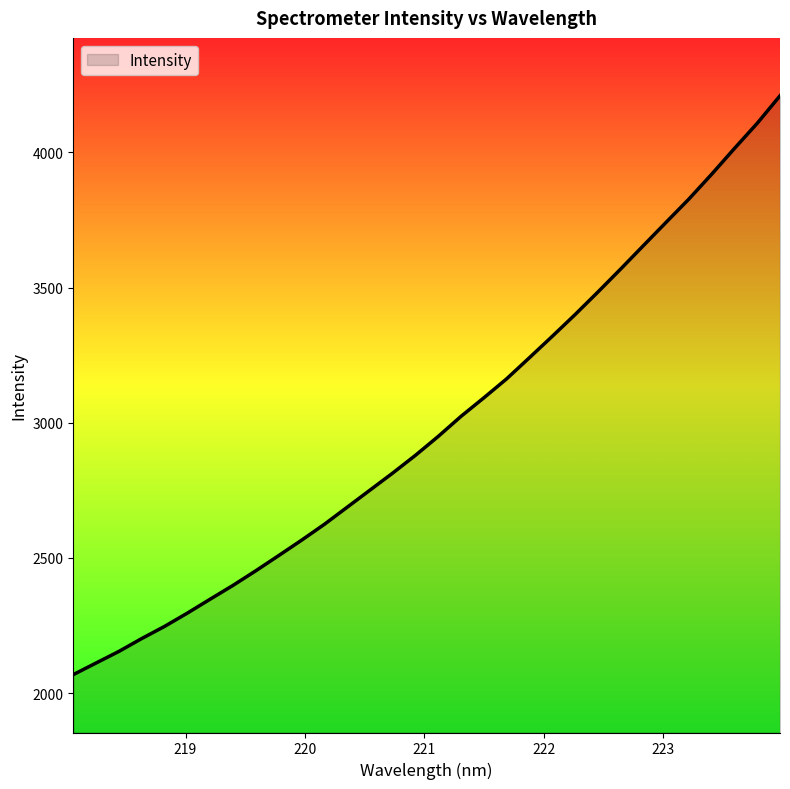

What is the minimum value shown in the chart?

2068.3